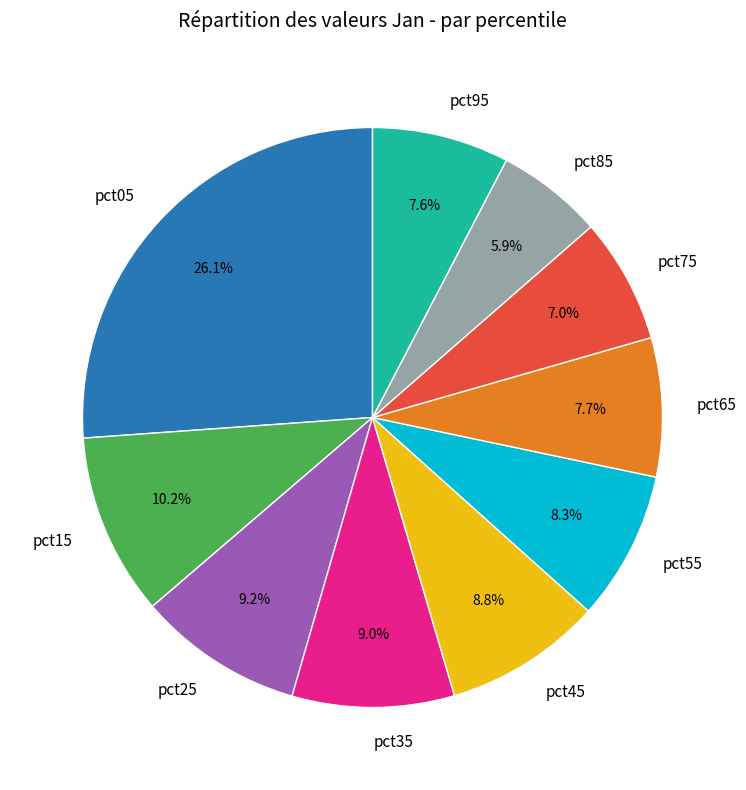

Is pct65 the majority of the pie?

No